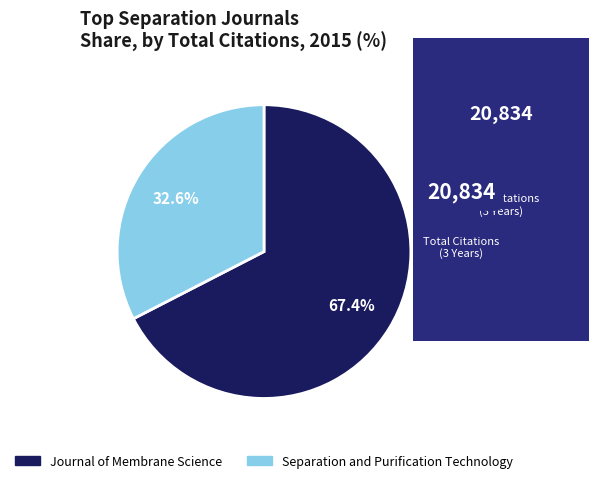

To the nearest percent, what portion does Separation and Purification Technology represent?

33%